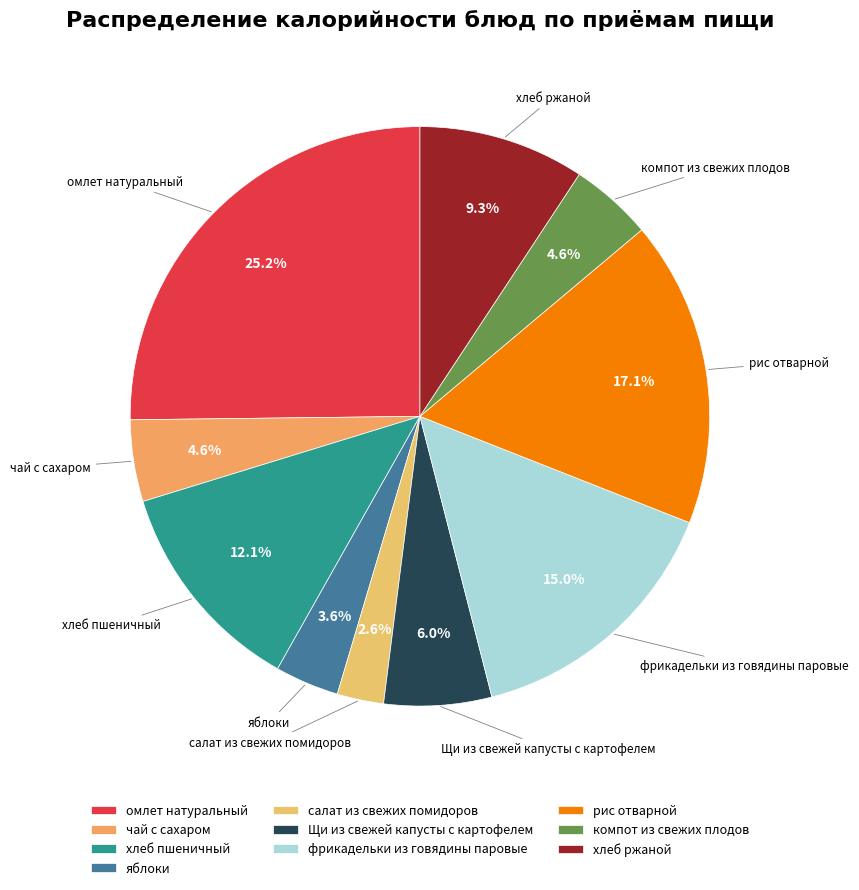

Is there a majority slice in this chart?

No